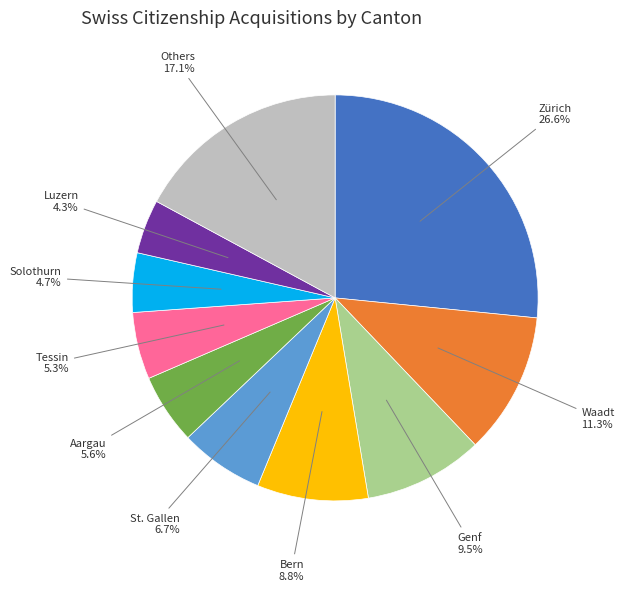

Does Others represent more than half of the total?

No